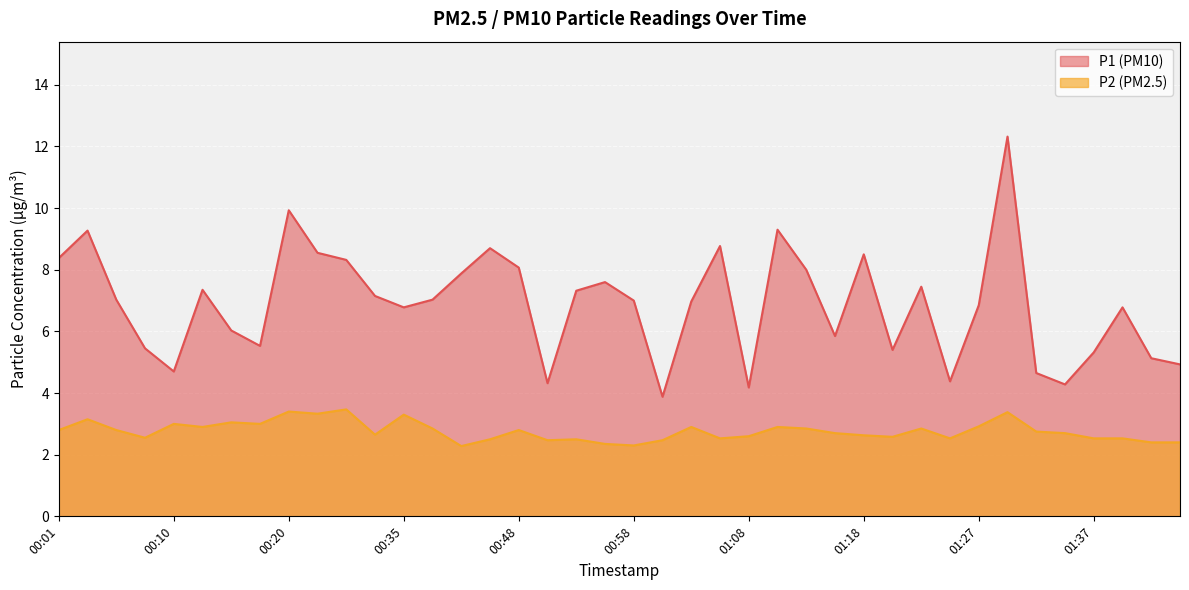

List the series in order of their peak value, highest first.

P1 (PM10), P2 (PM2.5)